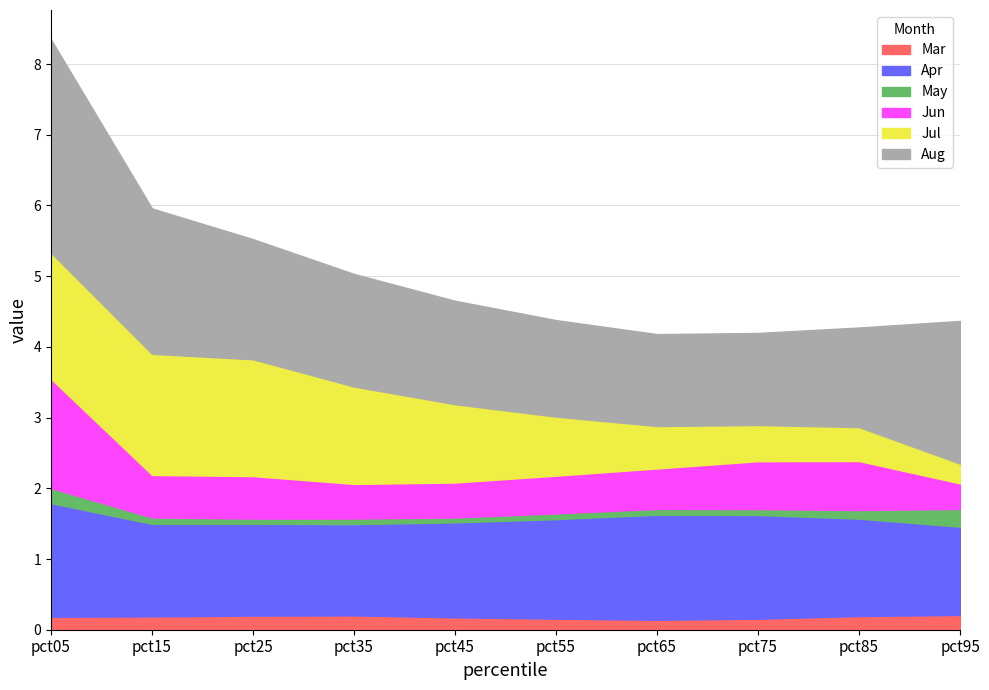

Does the chart have visible grid lines?

Yes